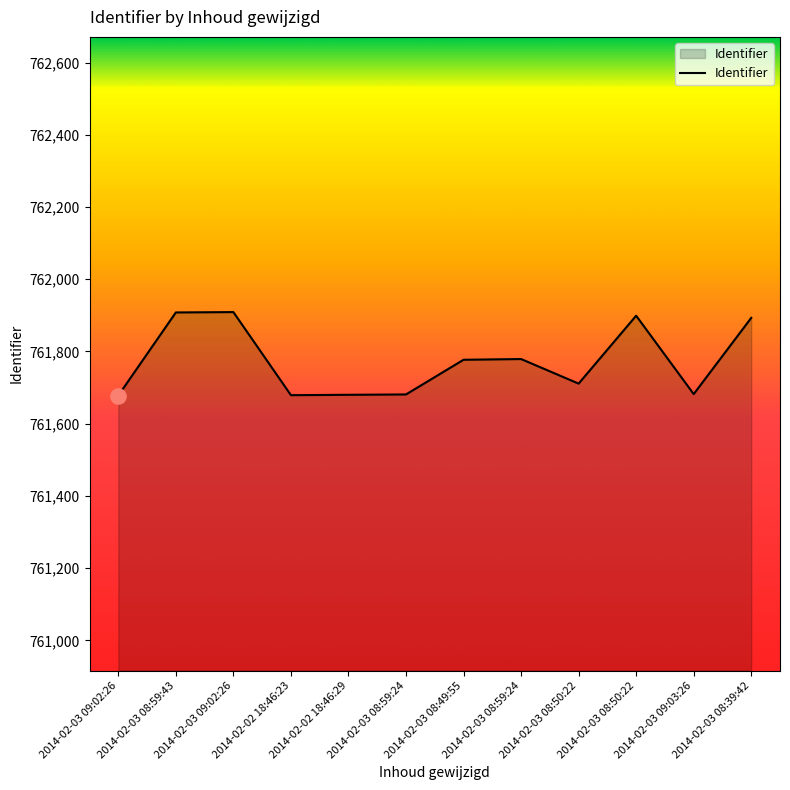

Approximately how many times larger is the value at 2014-02-03 08:50:22 compared to 2014-02-03 08:59:43?

1.0